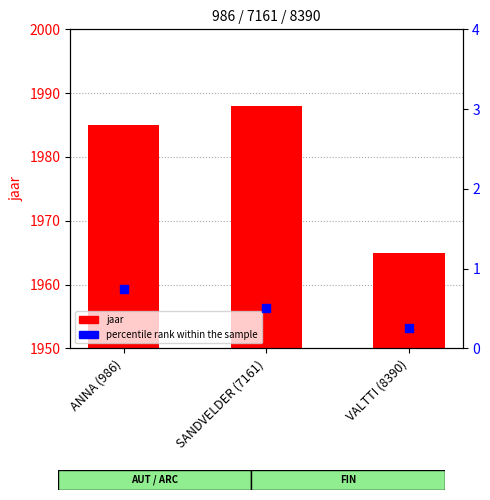

Which series has the widest spread of Y values?

jaar